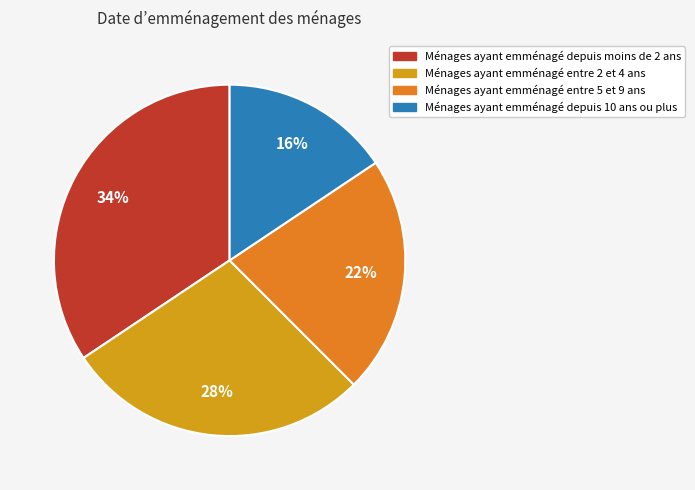

To the nearest percent, what is the average slice percentage?

25%